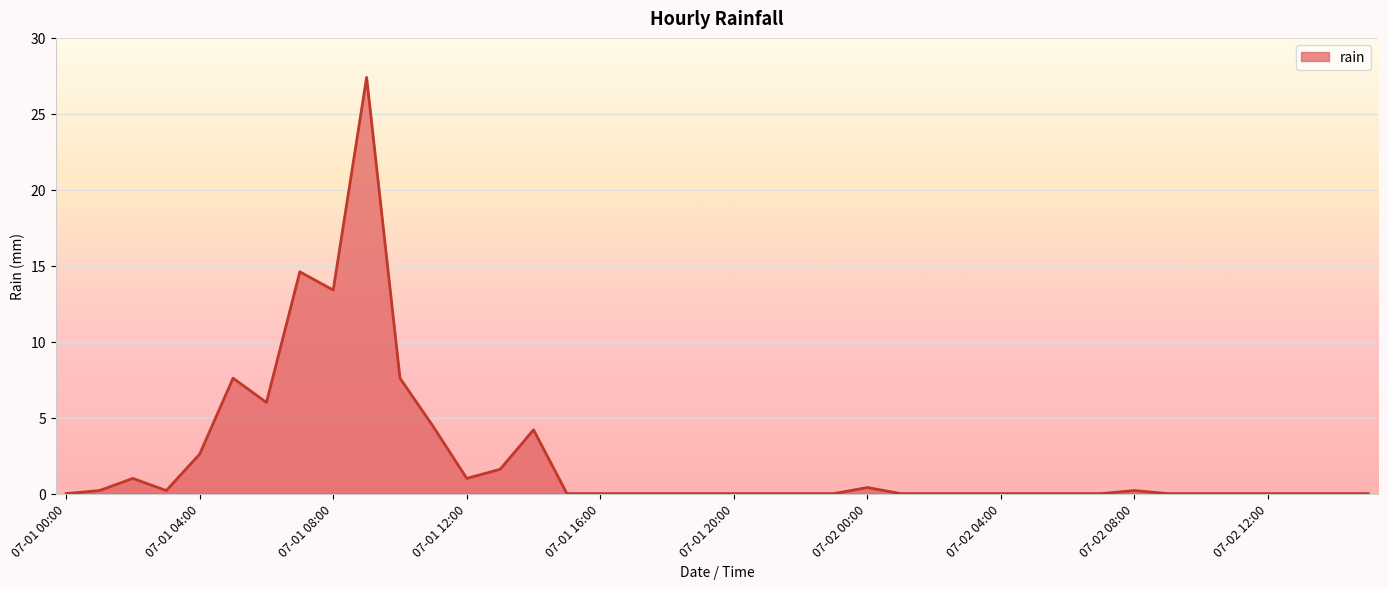

What is the maximum value shown in the chart?

27.4